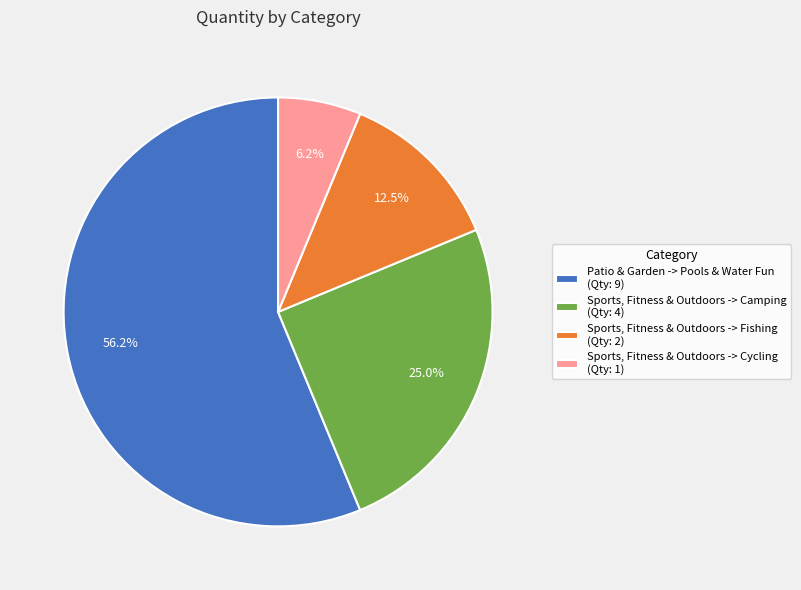

True or false: Sports, Fitness & Outdoors -> Camping accounts for 13% of the total.

False